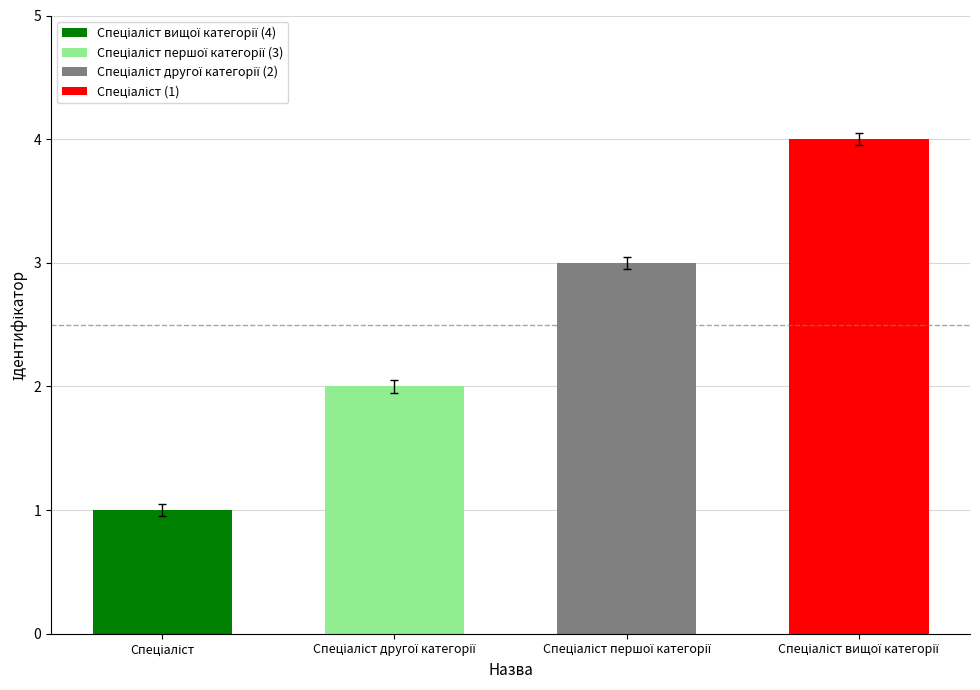

What is the difference between the maximum and minimum values?

3